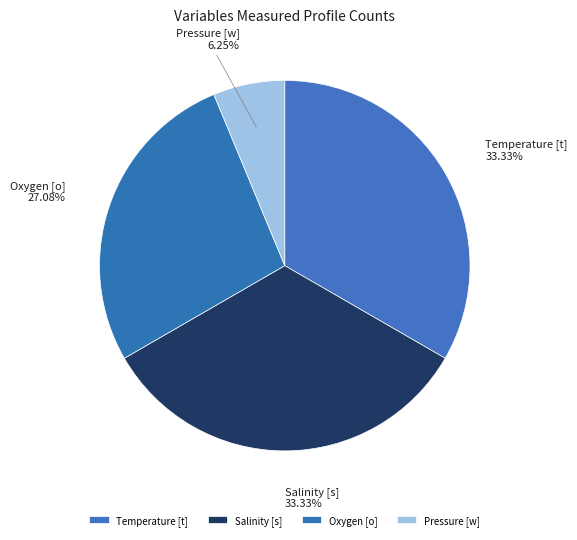

Is it true that Temperature [t] is 21% of the pie?

False